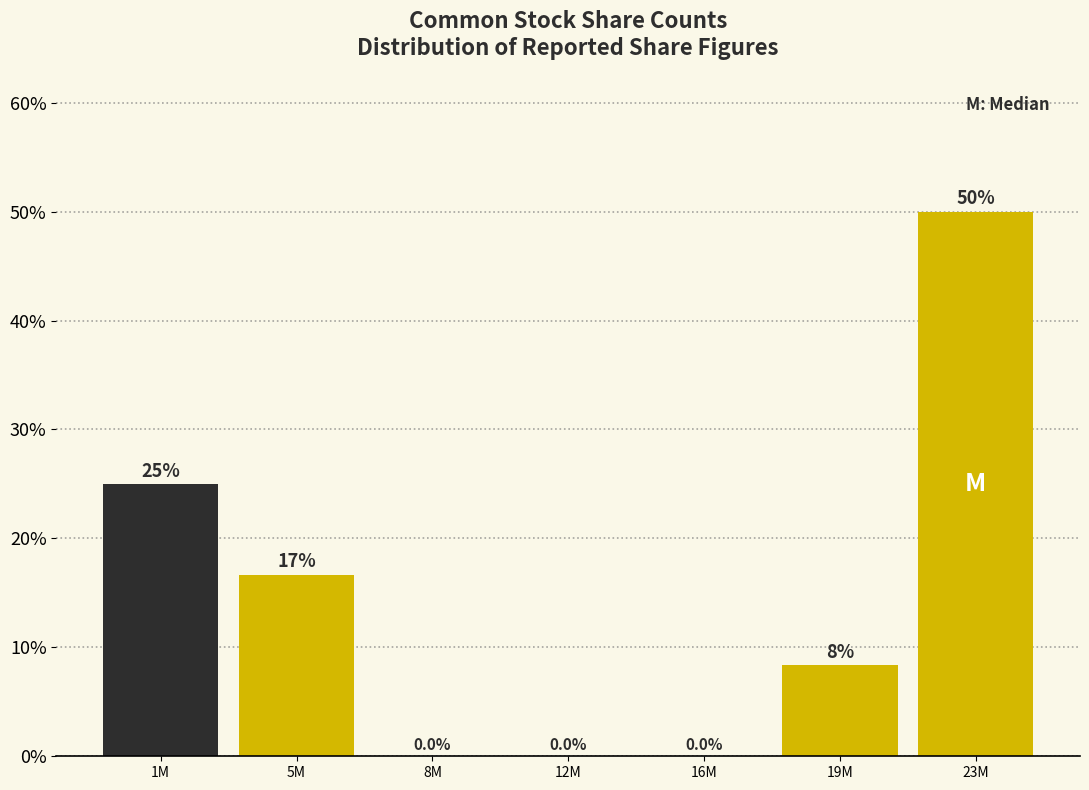

Reading right to left, transcribe all the data shown in this chart.

23M=50.0	19M=8.3	16M=0.0	12M=0.0	8M=0.0	5M=16.7	1M=25.0